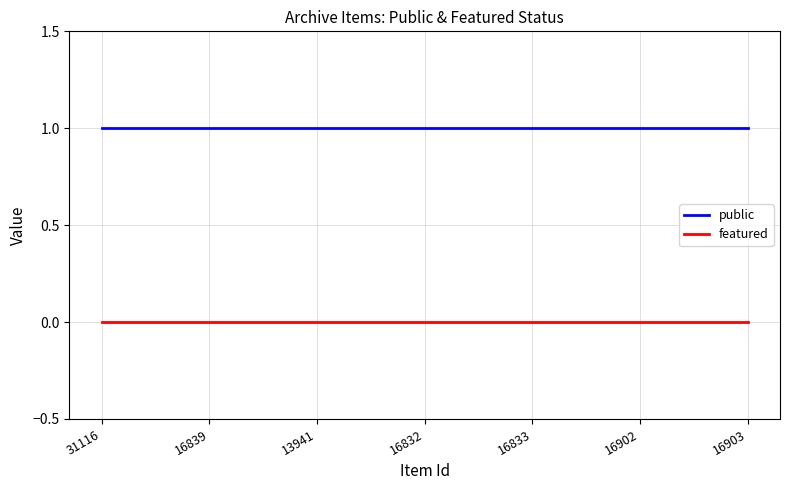

The value of public at 16902 is 0. True or false?

False